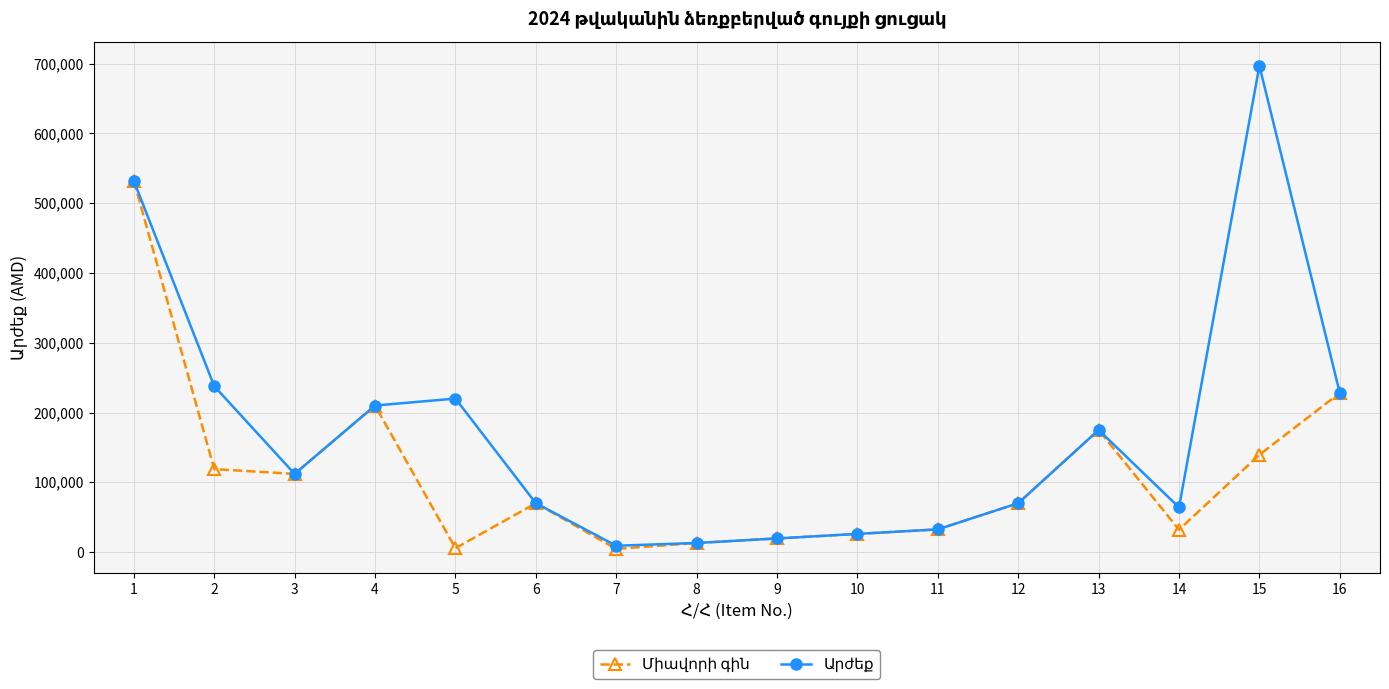

What is the total value across all series at 11?

65000.0